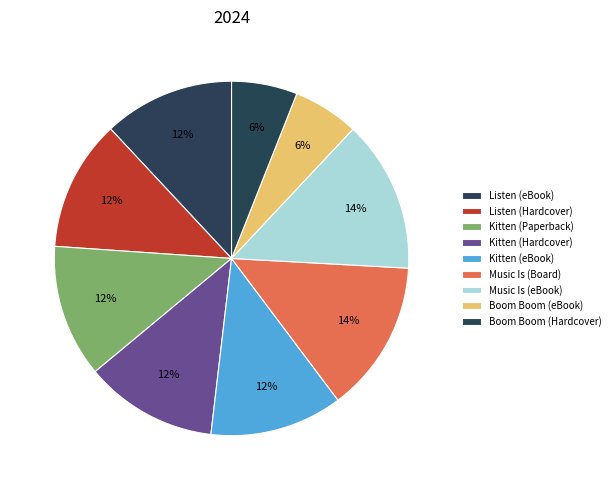

Is there a majority slice in this chart?

No